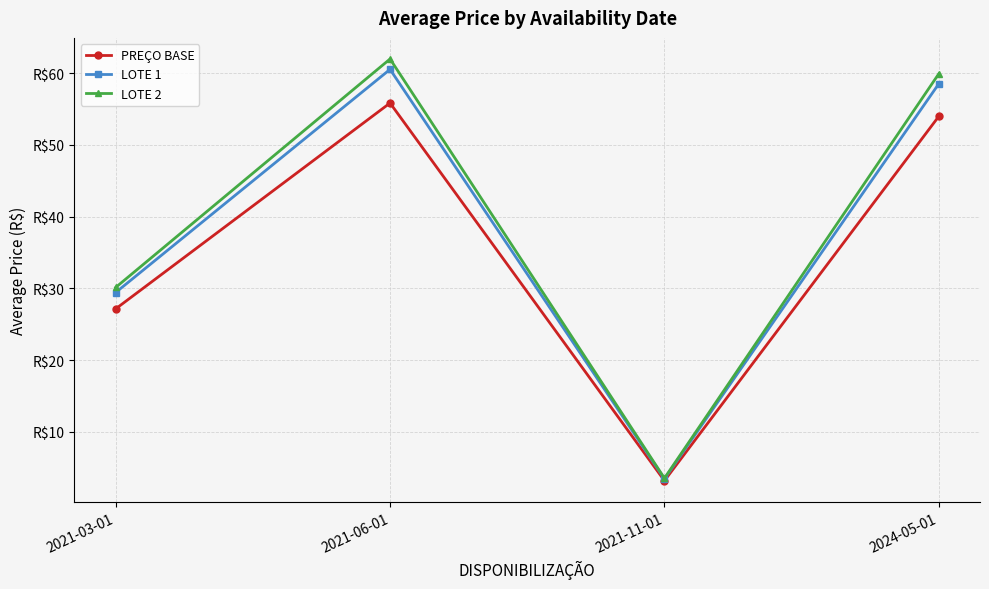

What is the label of the 2nd point from the right?

2021-11-01